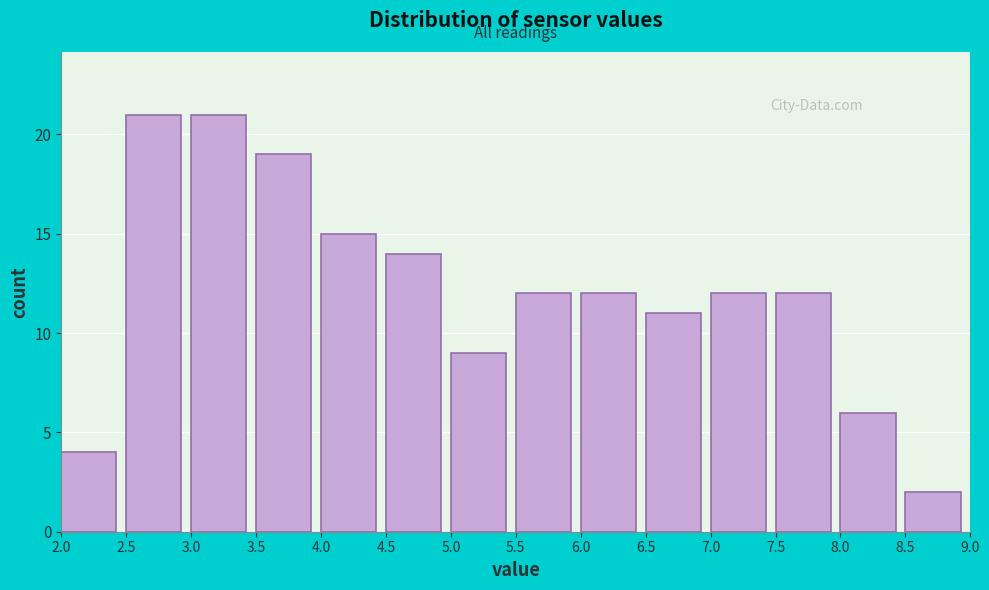

How tall is the bar that spans 2.5 to 3.0 on the x-axis? The values are not printed on the chart, so give them approximately, as read against the axis.

21